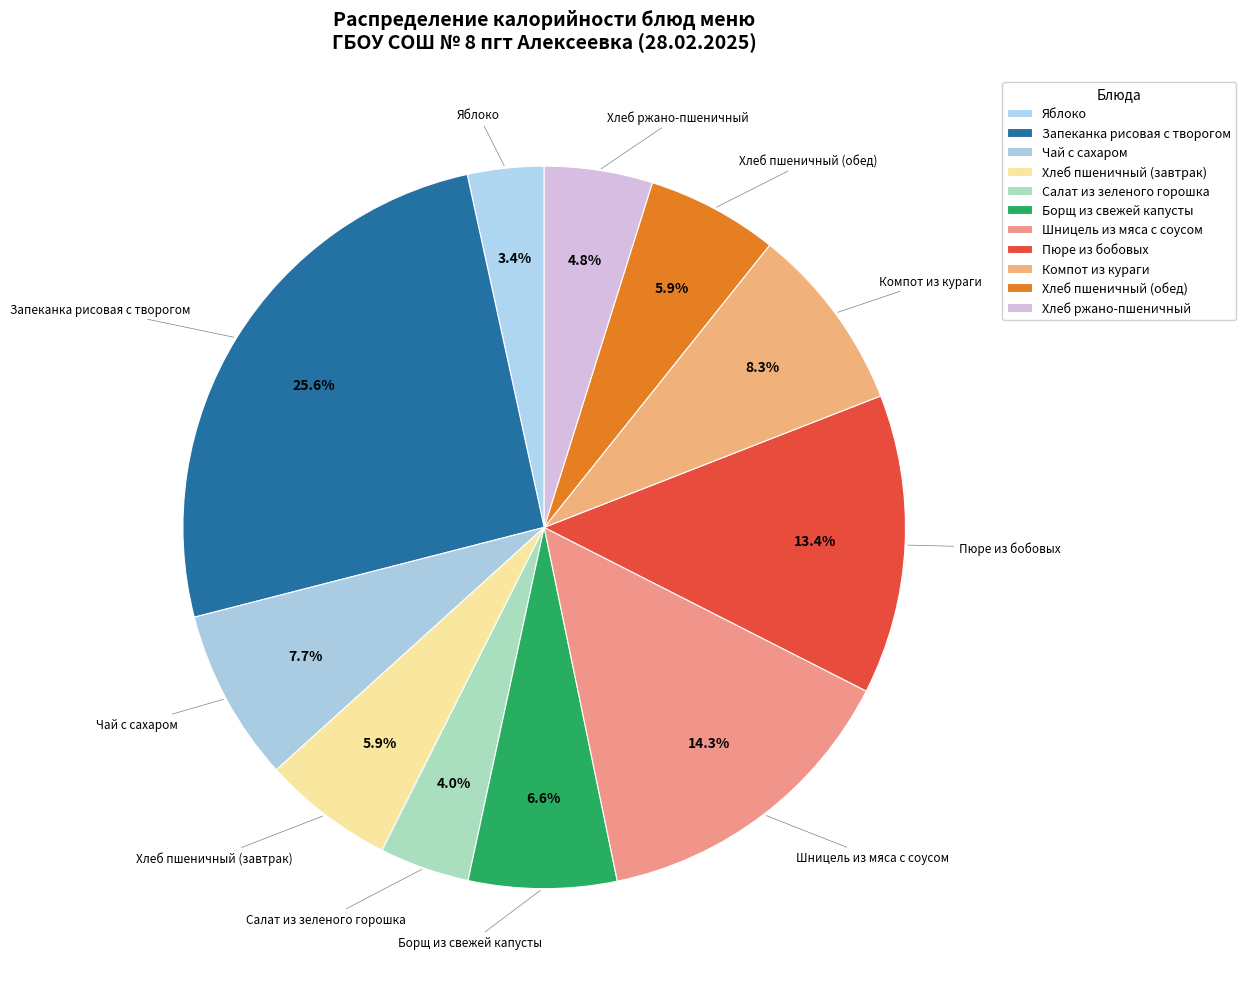

Is there a majority slice in this chart?

No